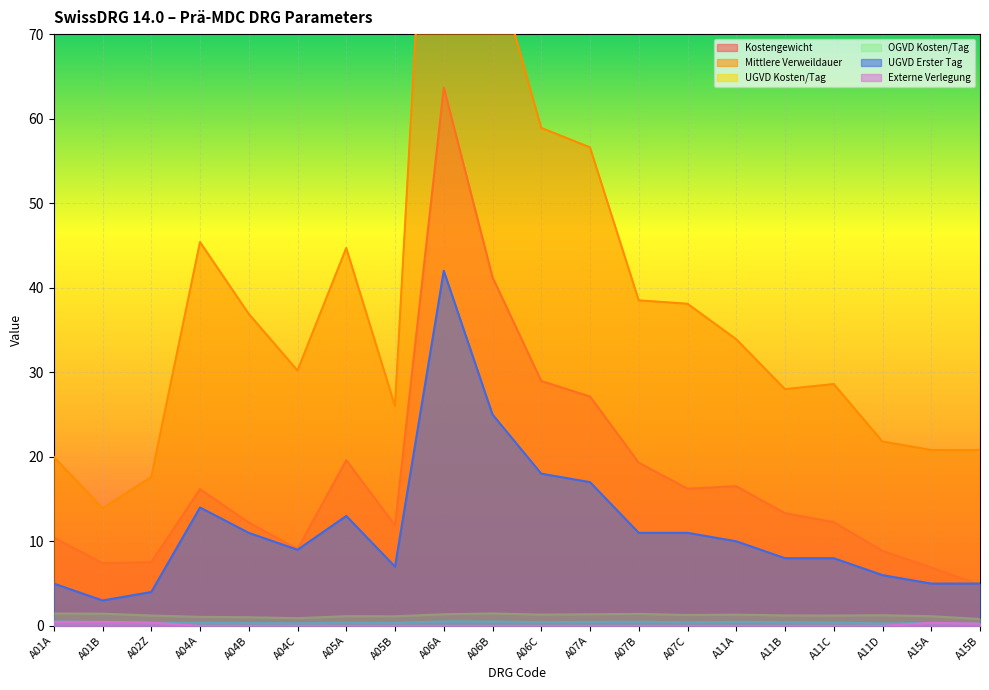

Where is Mittlere Verweildauer nearest to the value 72?

A06B